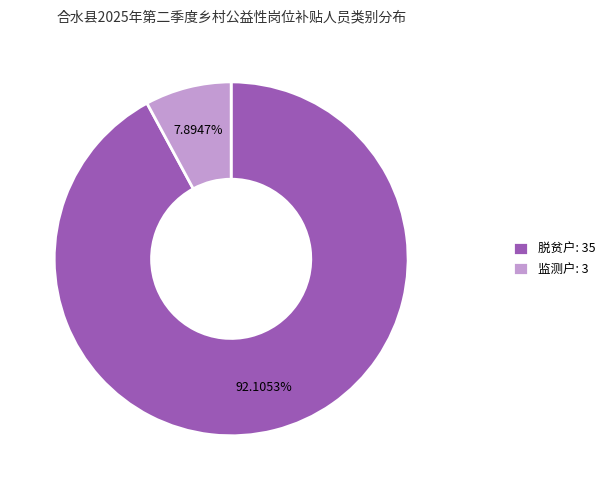

Count the number of slices in the pie.

2